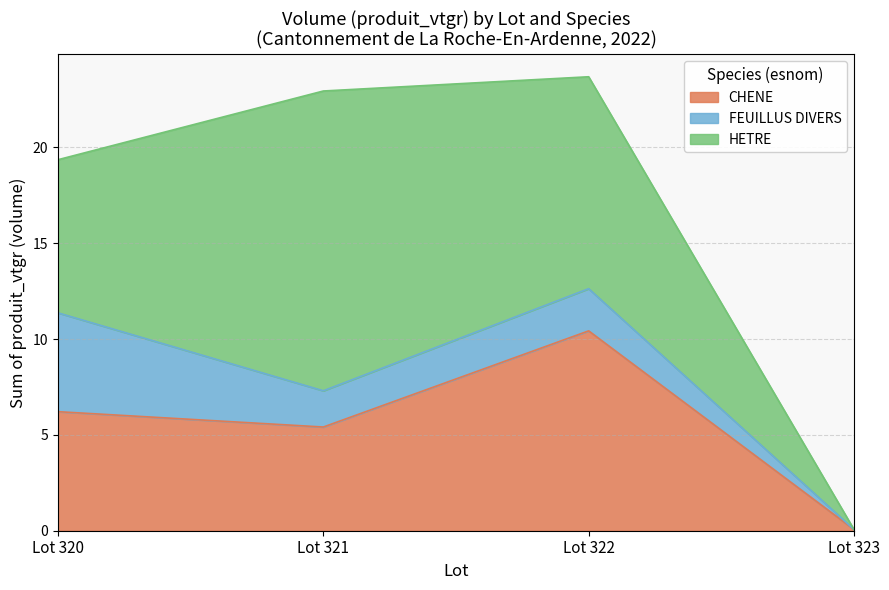

What is the approximate value of CHENE at Lot 322?

10.4